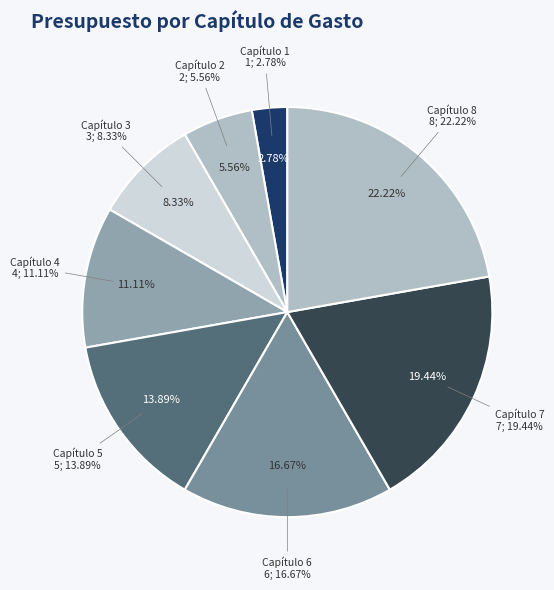

How much of the chart is everything except Capítulo 1?

97.2%